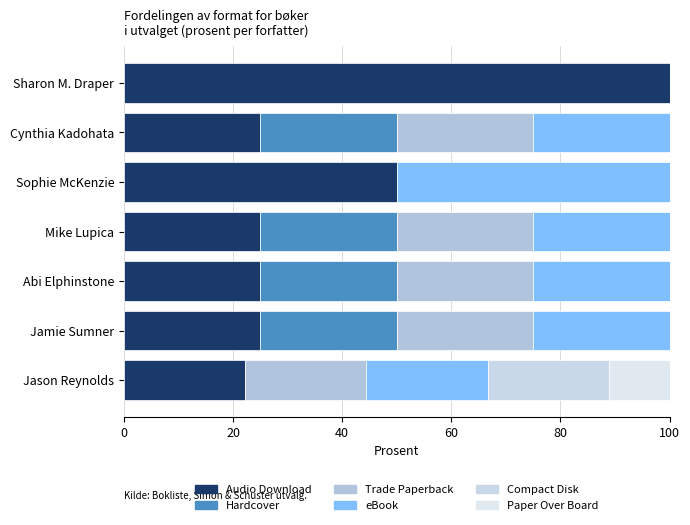

Count the number of data series in this chart.

6